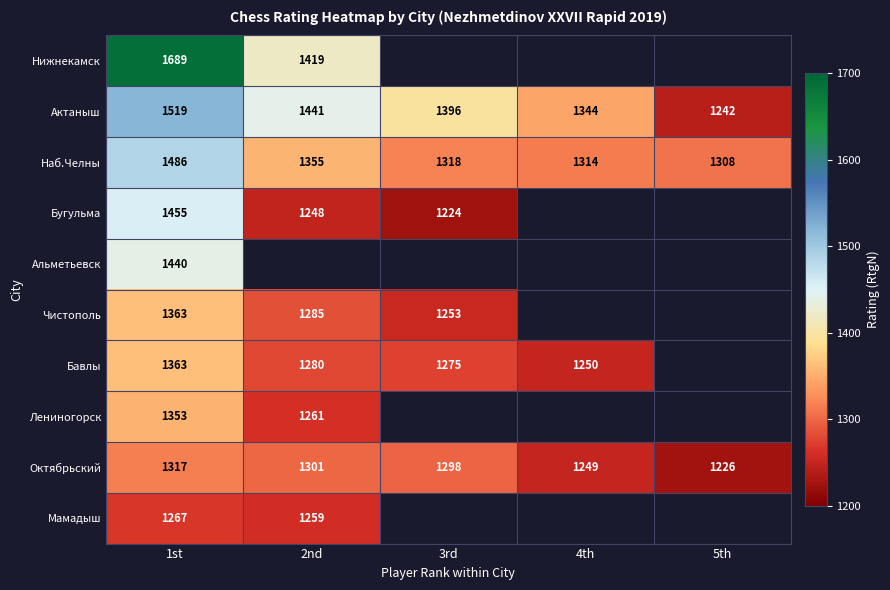

What is the minimum value shown in the chart?

1224.0